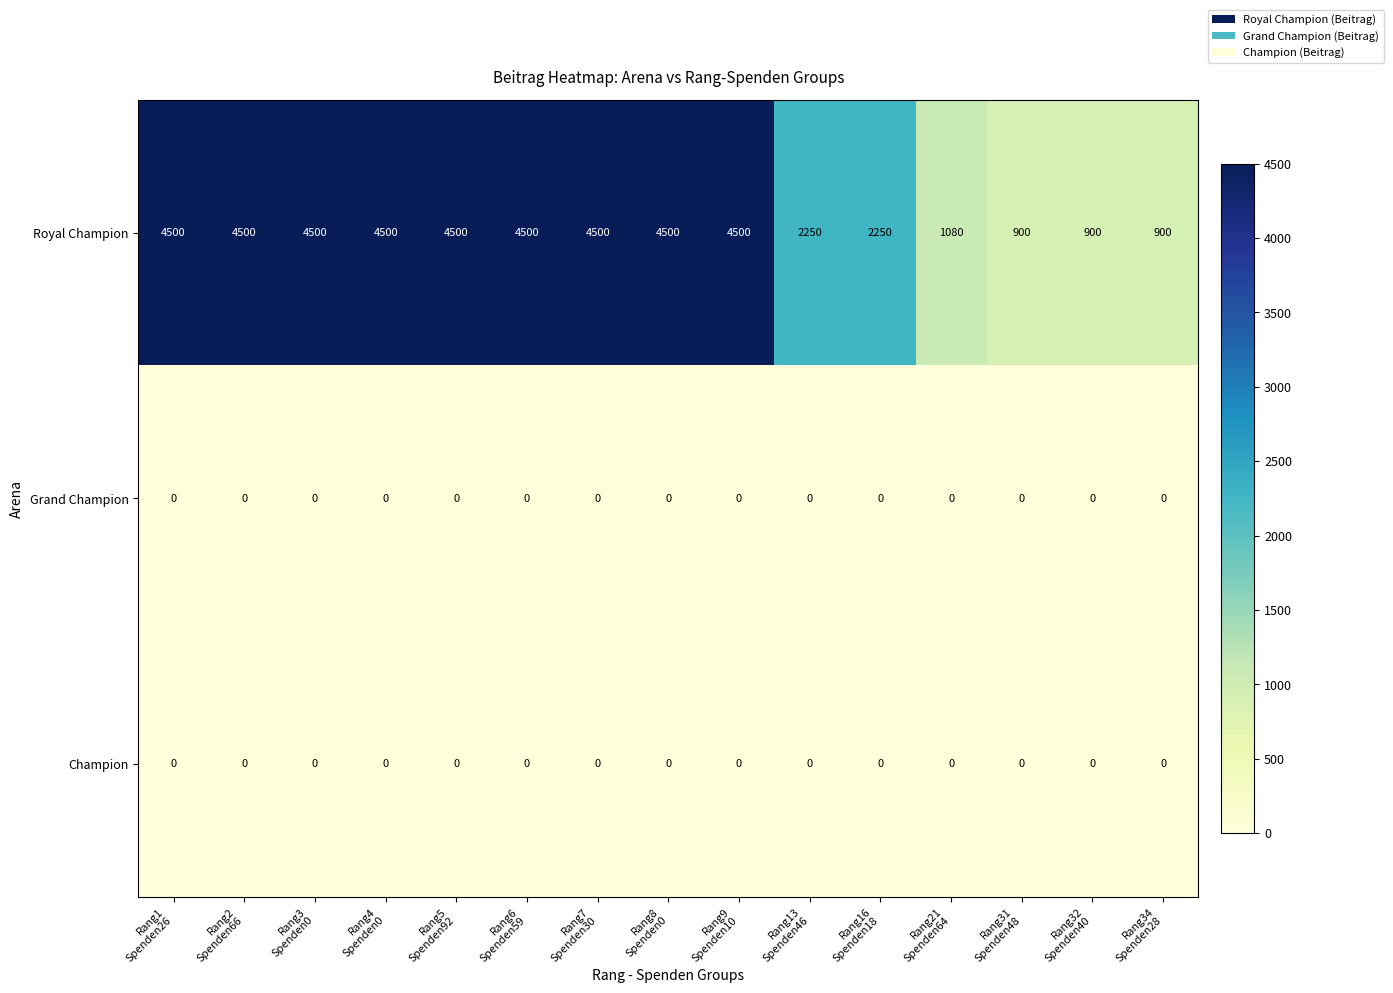

Count the number of data series in this chart.

3